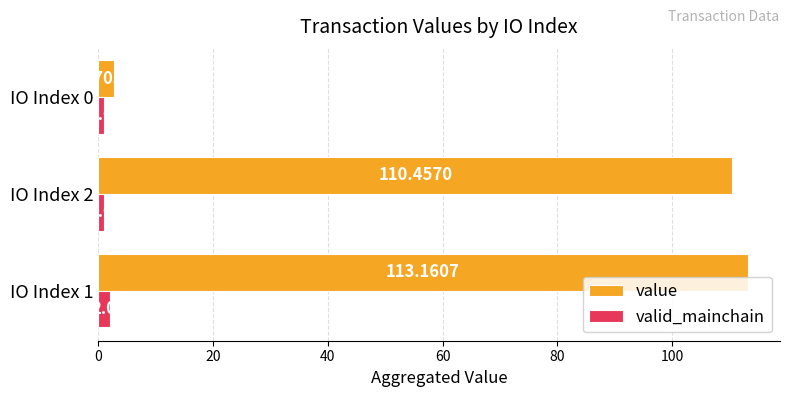

At IO Index 0, list the series in order from largest to smallest.

value, valid_mainchain